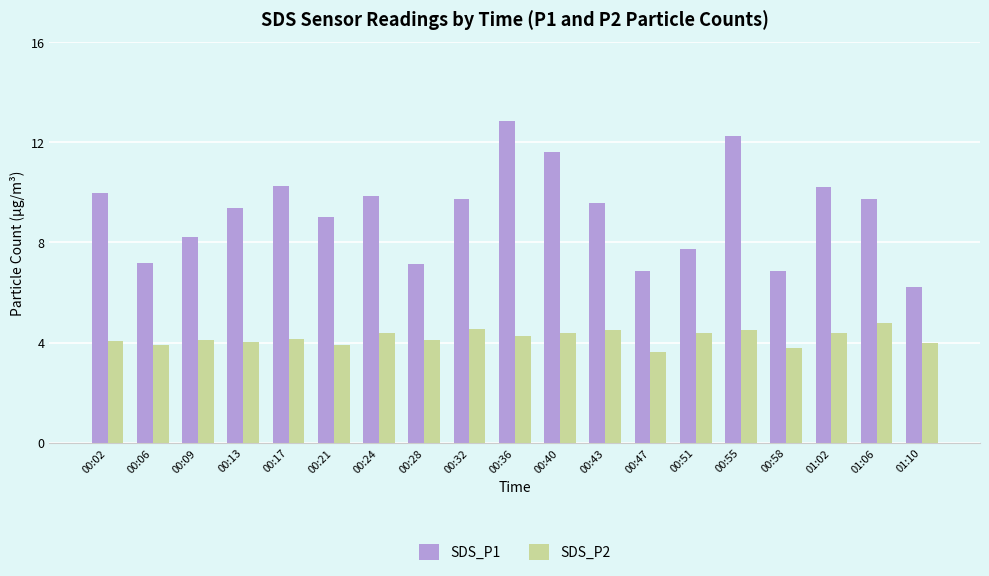

How many groups of bars are there?

19